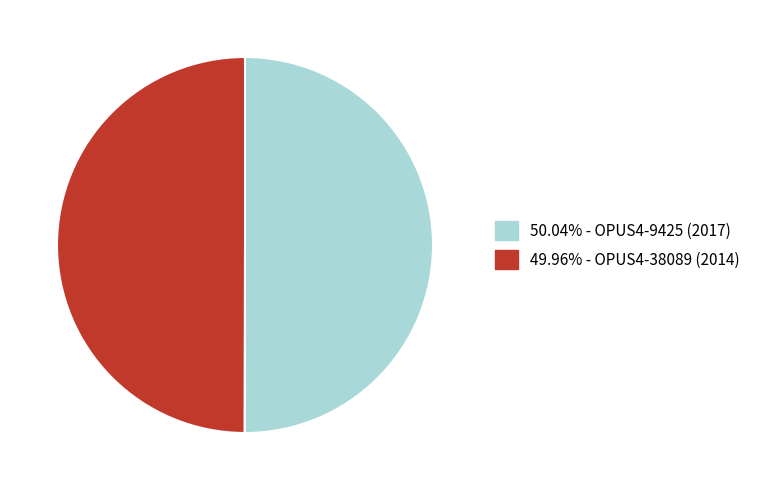

How many segments does this pie chart have?

2